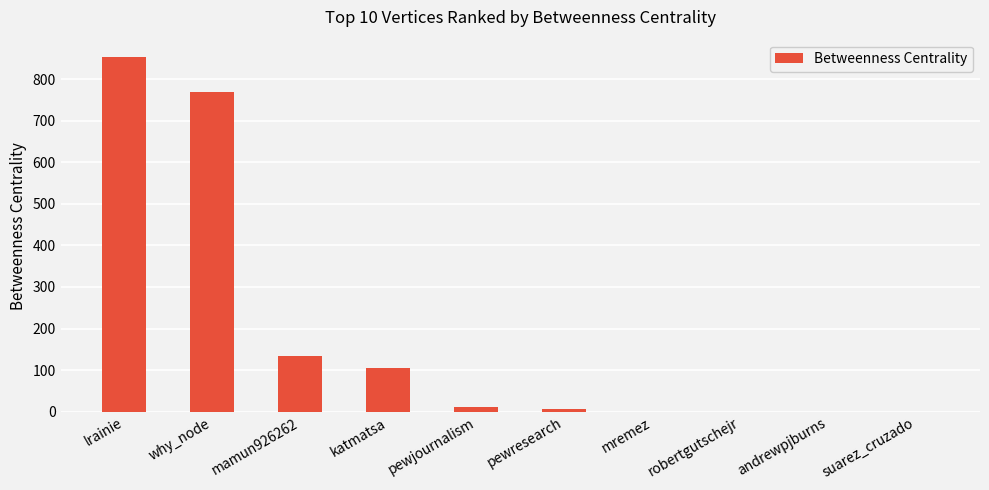

What is the sum of the values at mremez and katmatsa?

104.7